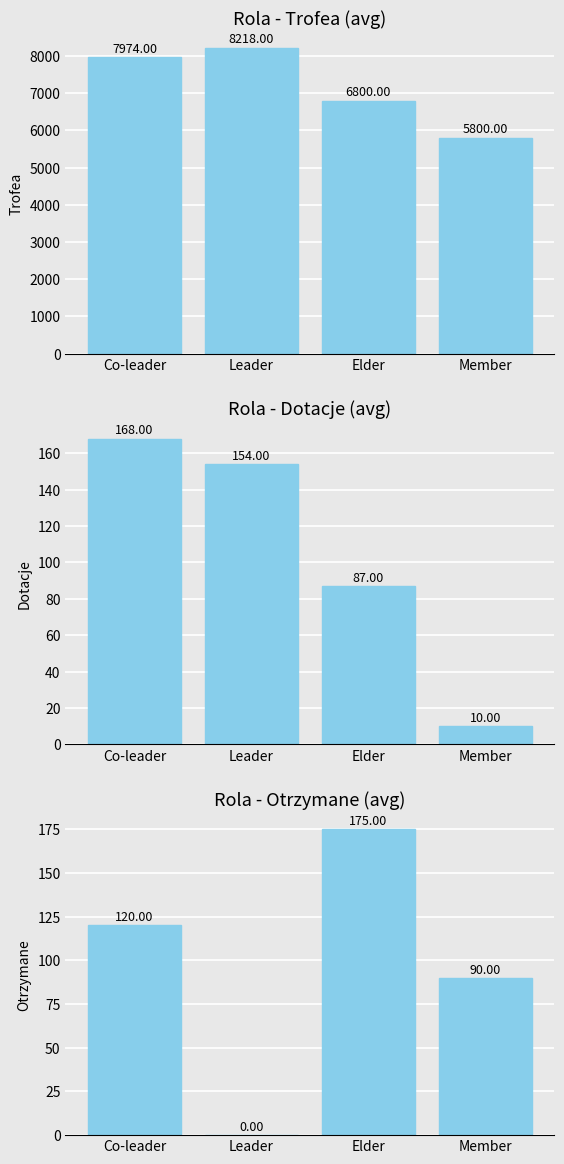

What is the average value of the Trofea series?

7198